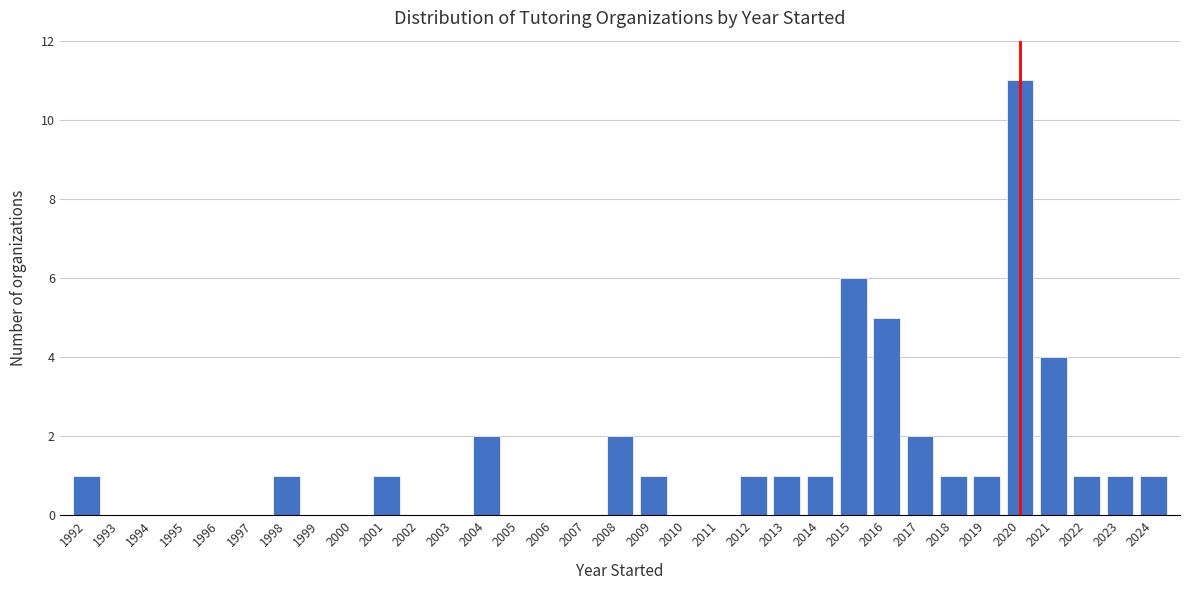

Which has a higher value, 2020 or 2005?

2020